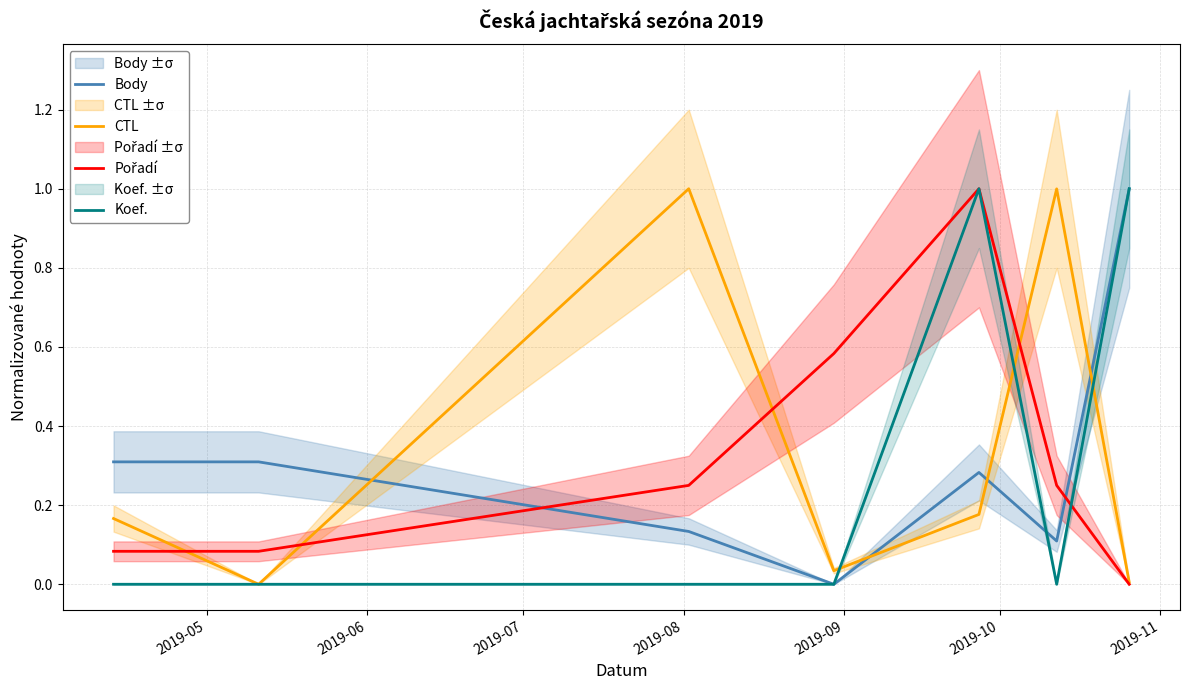

What is the sum of the CTL values at 2019-11 and 2019-07?

1.0